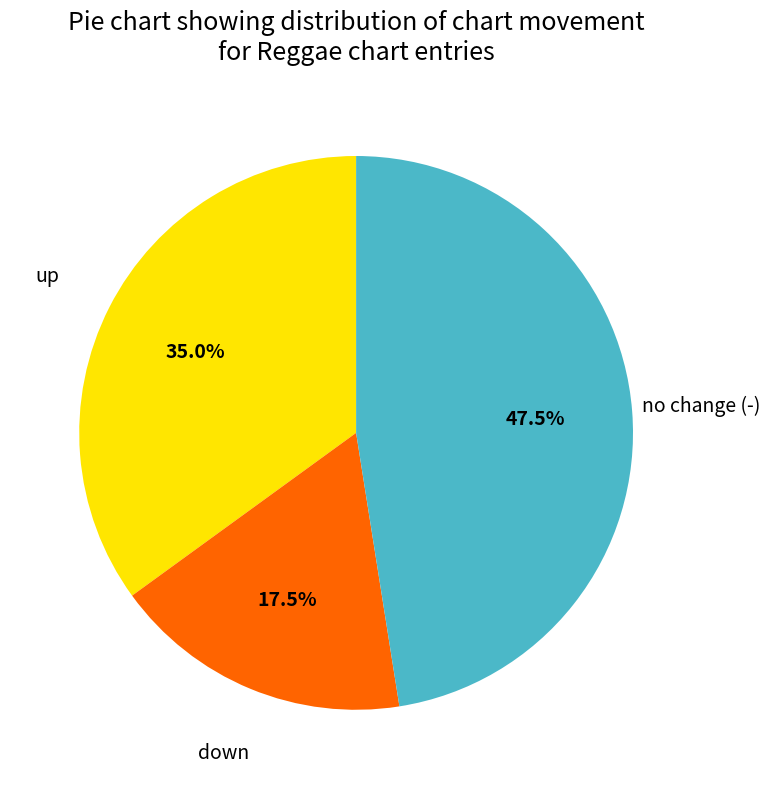

Is there a majority slice in this chart?

No